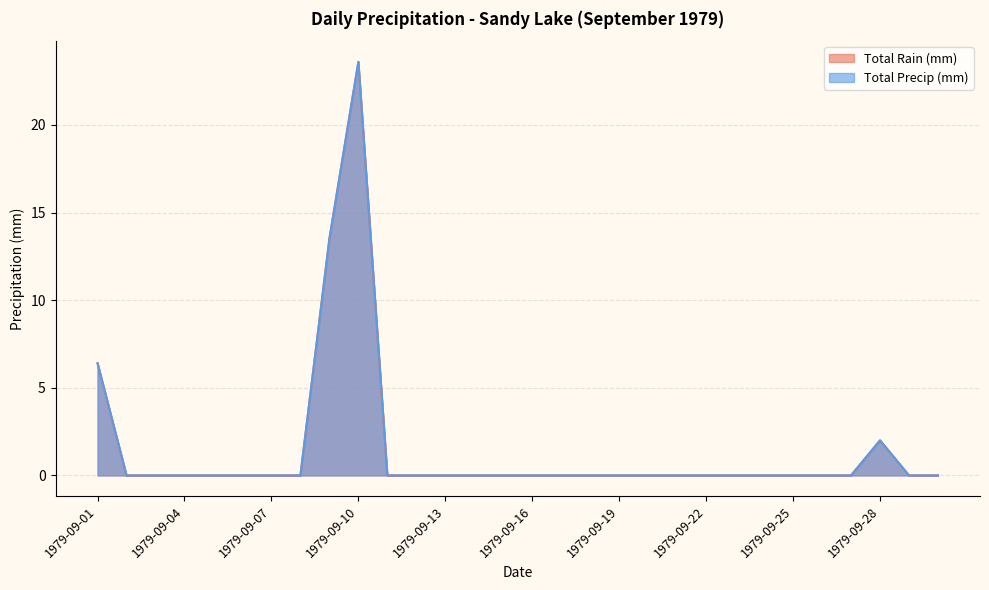

At which label is Total Rain (mm) closest to 11?

1979-09-09